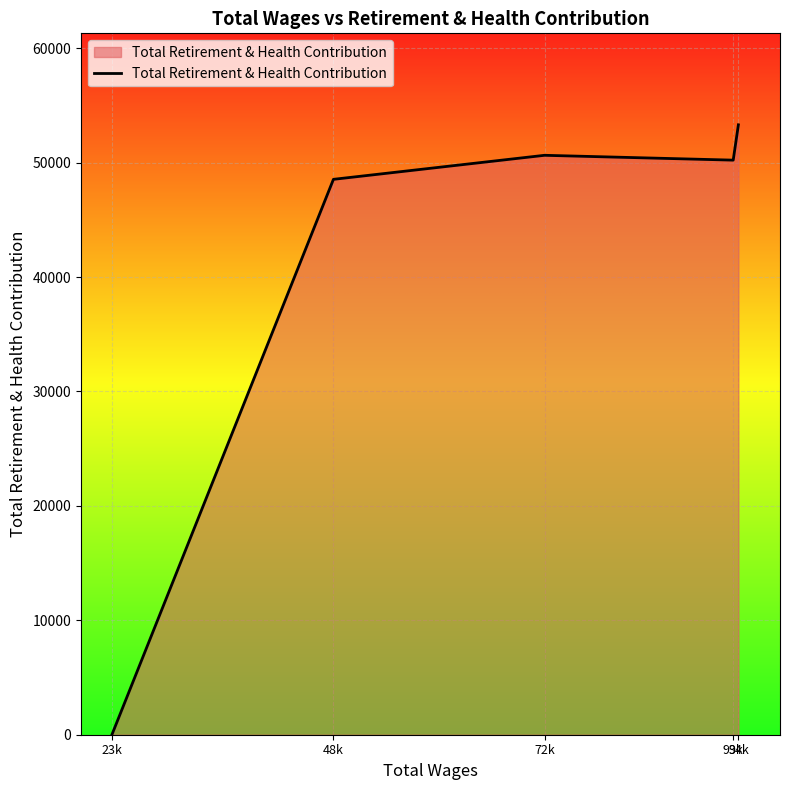

Count the number of categories in the chart.

5